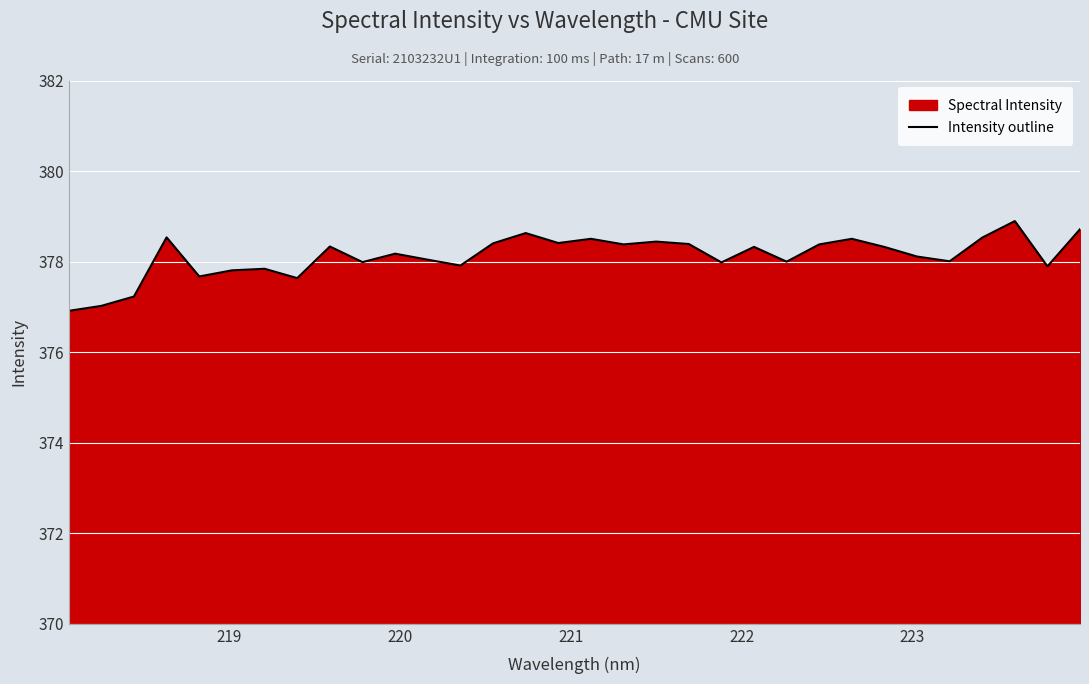

True or false: the data has more than 1 interior local peaks.

True